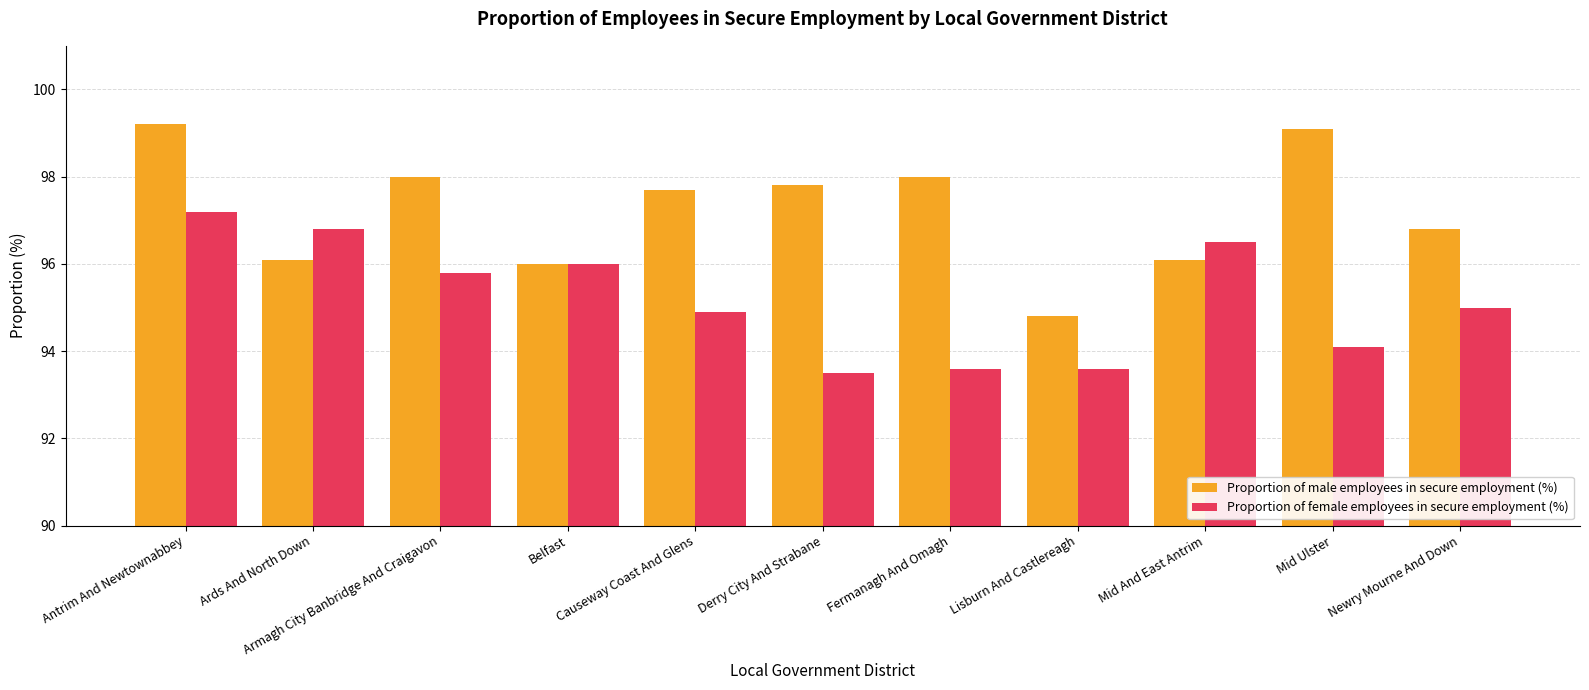

What is the spread (max minus min) of values at Derry City And Strabane?

4.3